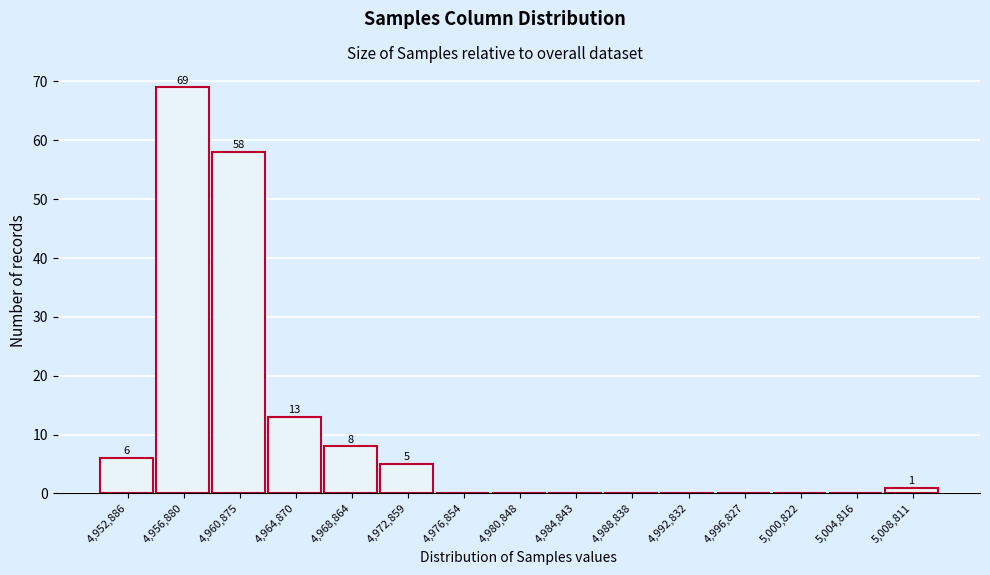

Reading left to right, what are all the values shown in this chart?

4,952,886=6	4,956,880=69	4,960,875=58	4,964,870=13	4,968,864=8	4,972,859=5	4,976,854=0	4,980,848=0	4,984,843=0	4,988,838=0	4,992,832=0	4,996,827=0	5,000,822=0	5,004,816=0	5,008,811=1